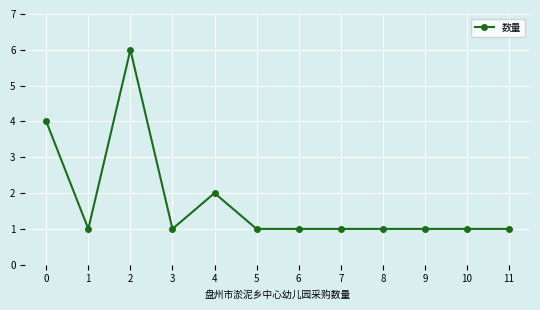

What is the difference between the second highest and minimum values?

3